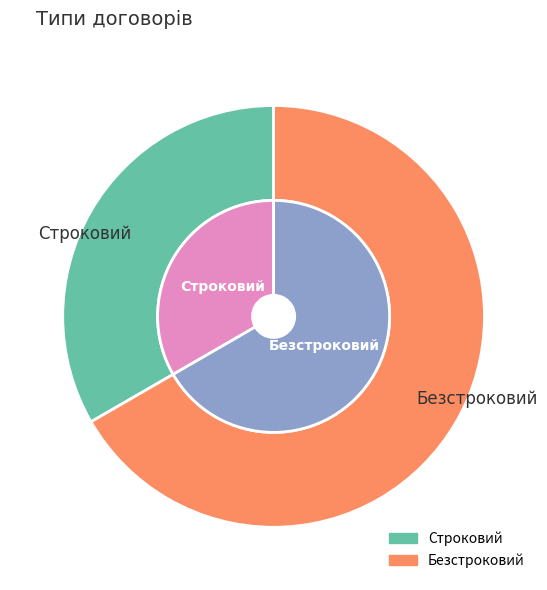

What is the change in value from Строковий to Безстроковий?

+1